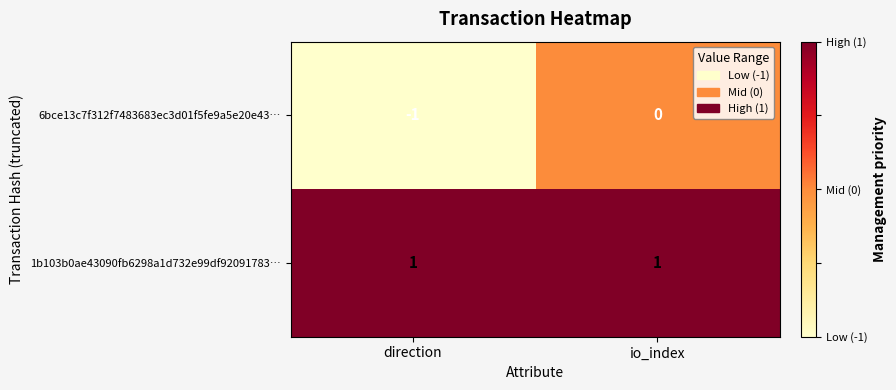

How many series are shown in this chart?

2